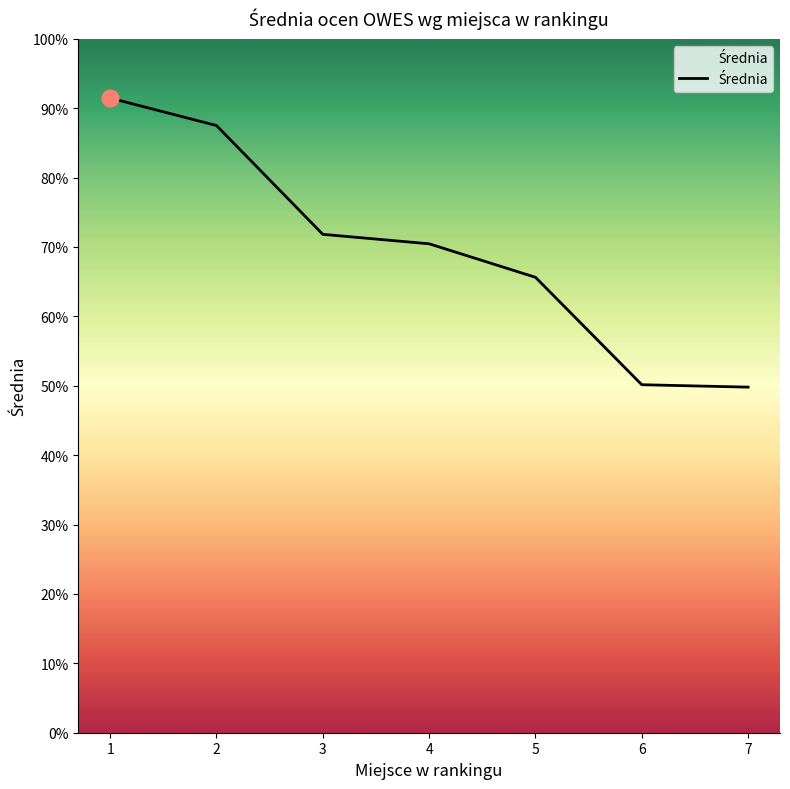

What is the difference between the maximum and second lowest values?

41.3